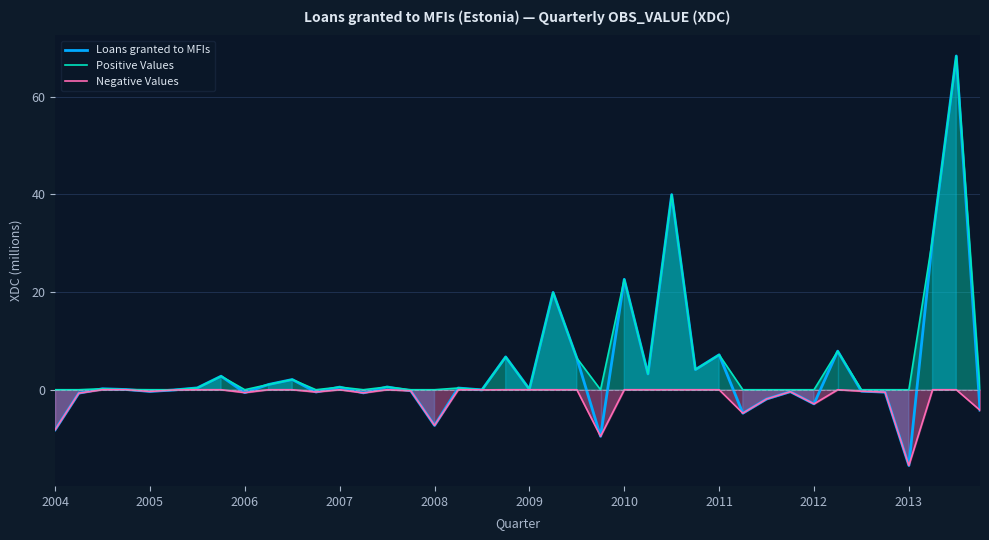

Where is Positive Values nearest to the value 34?

37